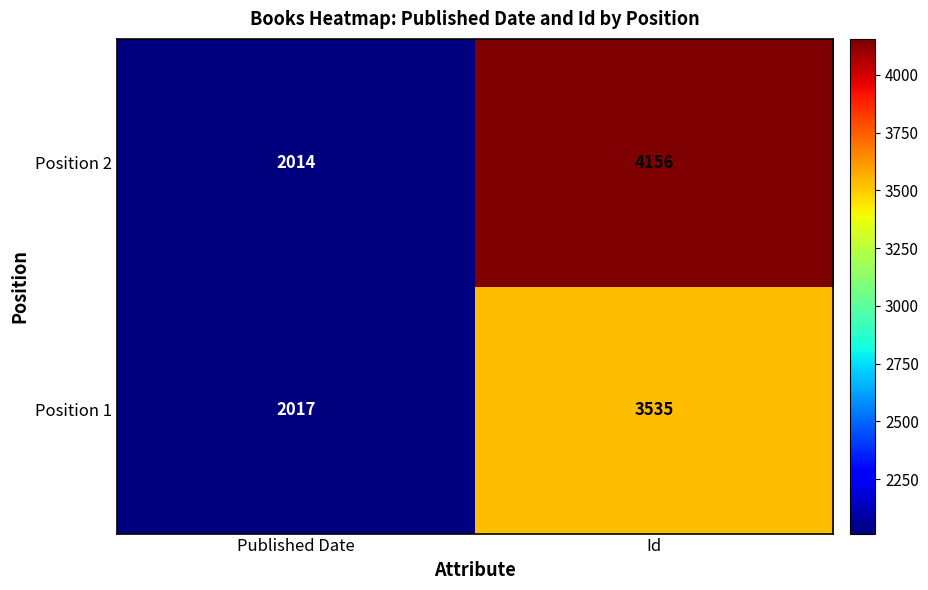

What is the difference between the highest and lowest values at Published Date?

3